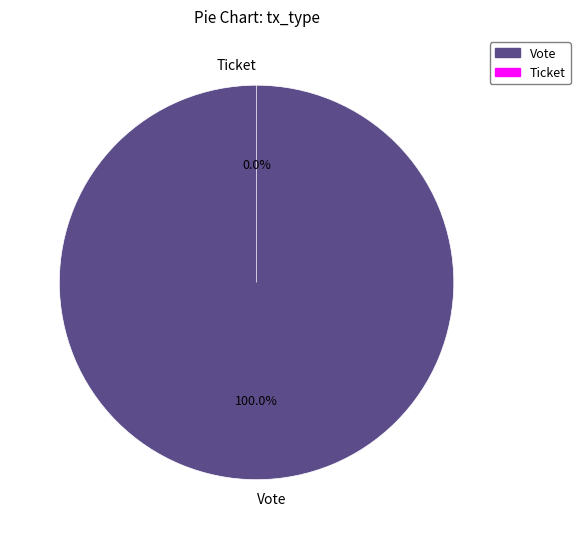

Combined, what portion of the pie is Ticket and Vote?

100.0%